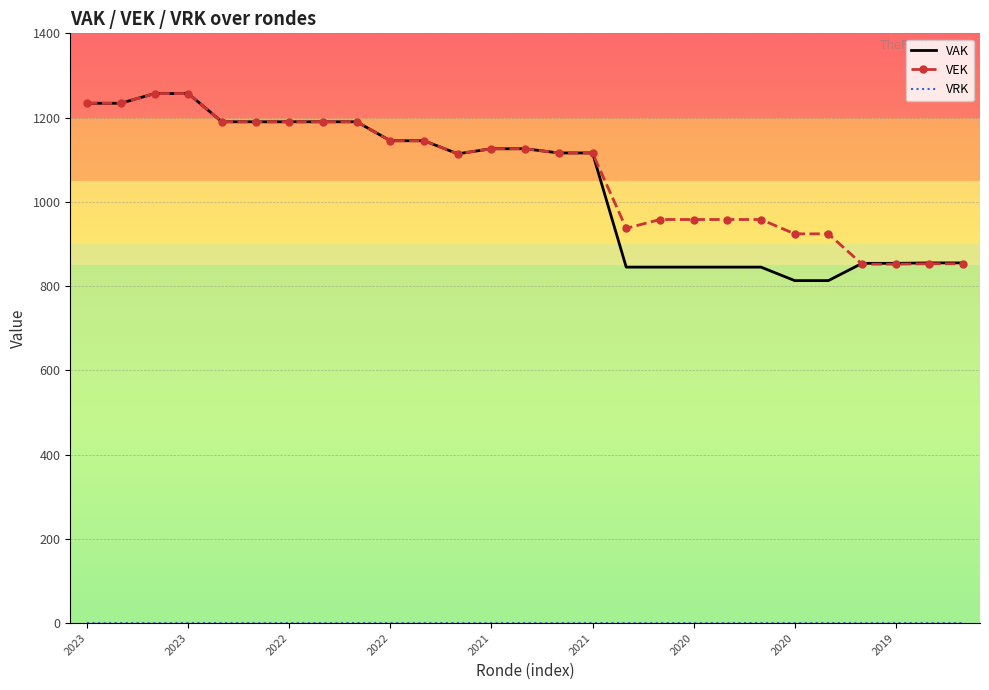

What is the maximum value shown in the chart?

1257